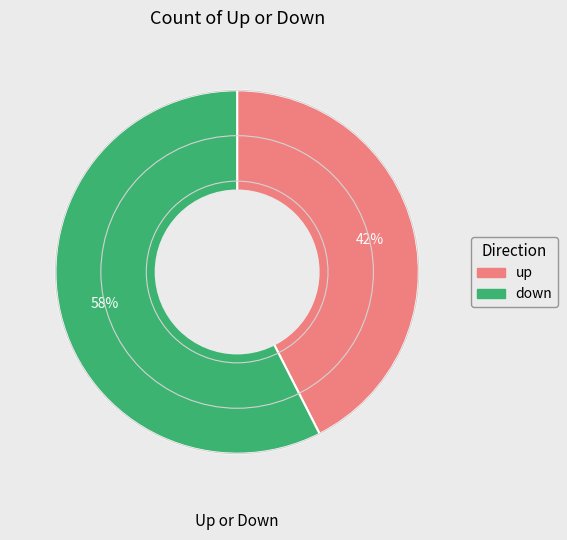

What is the smallest slice in the pie chart?

up